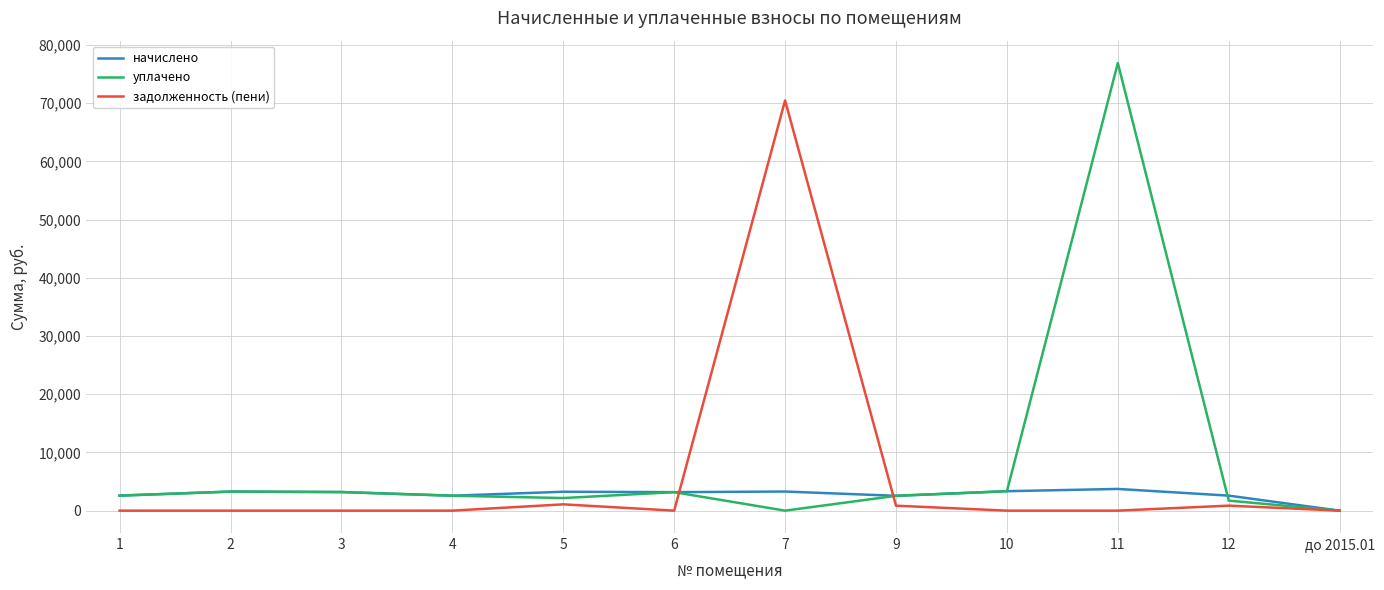

What is the difference between the highest and lowest values at 3?

3195.4